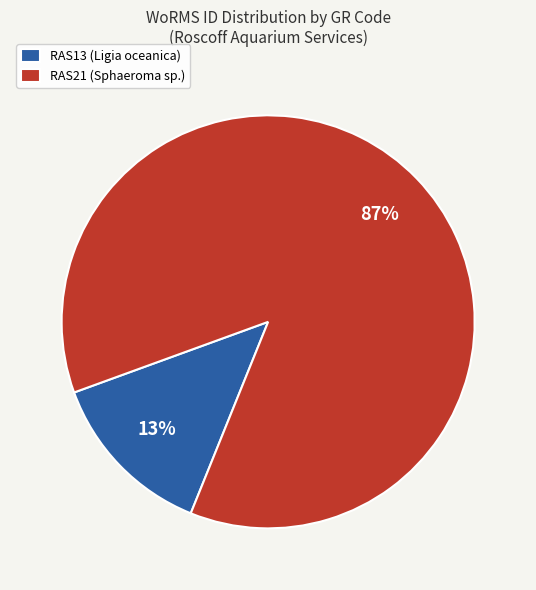

Does any single category account for the majority?

Yes